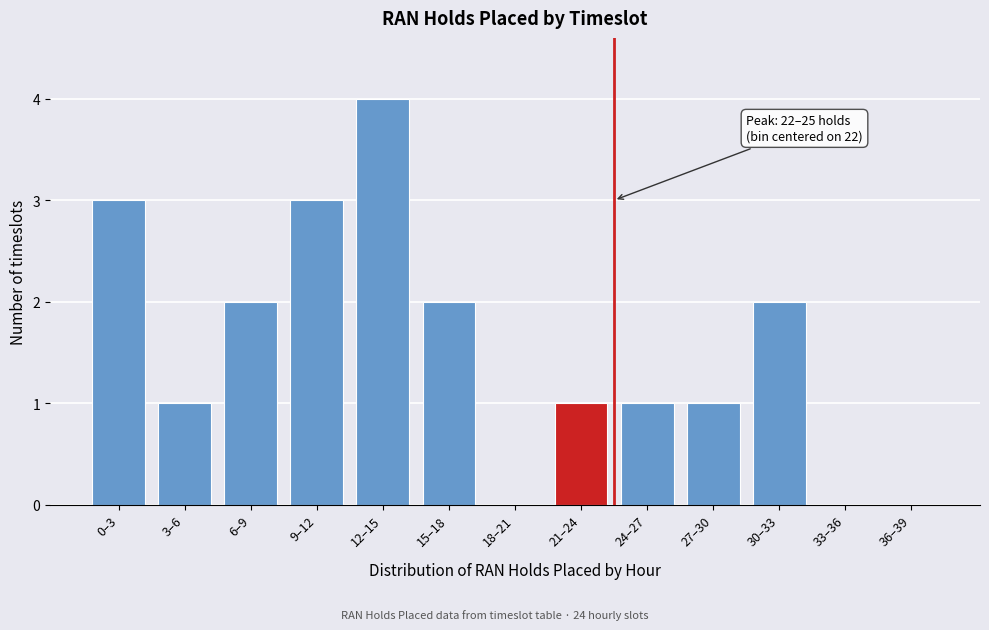

Reading left to right, extract all data points from this chart.

0–3=3	3–6=1	6–9=2	9–12=3	12–15=4	15–18=2	18–21=0	21–24=1	24–27=1	27–30=1	30–33=2	33–36=0	36–39=0